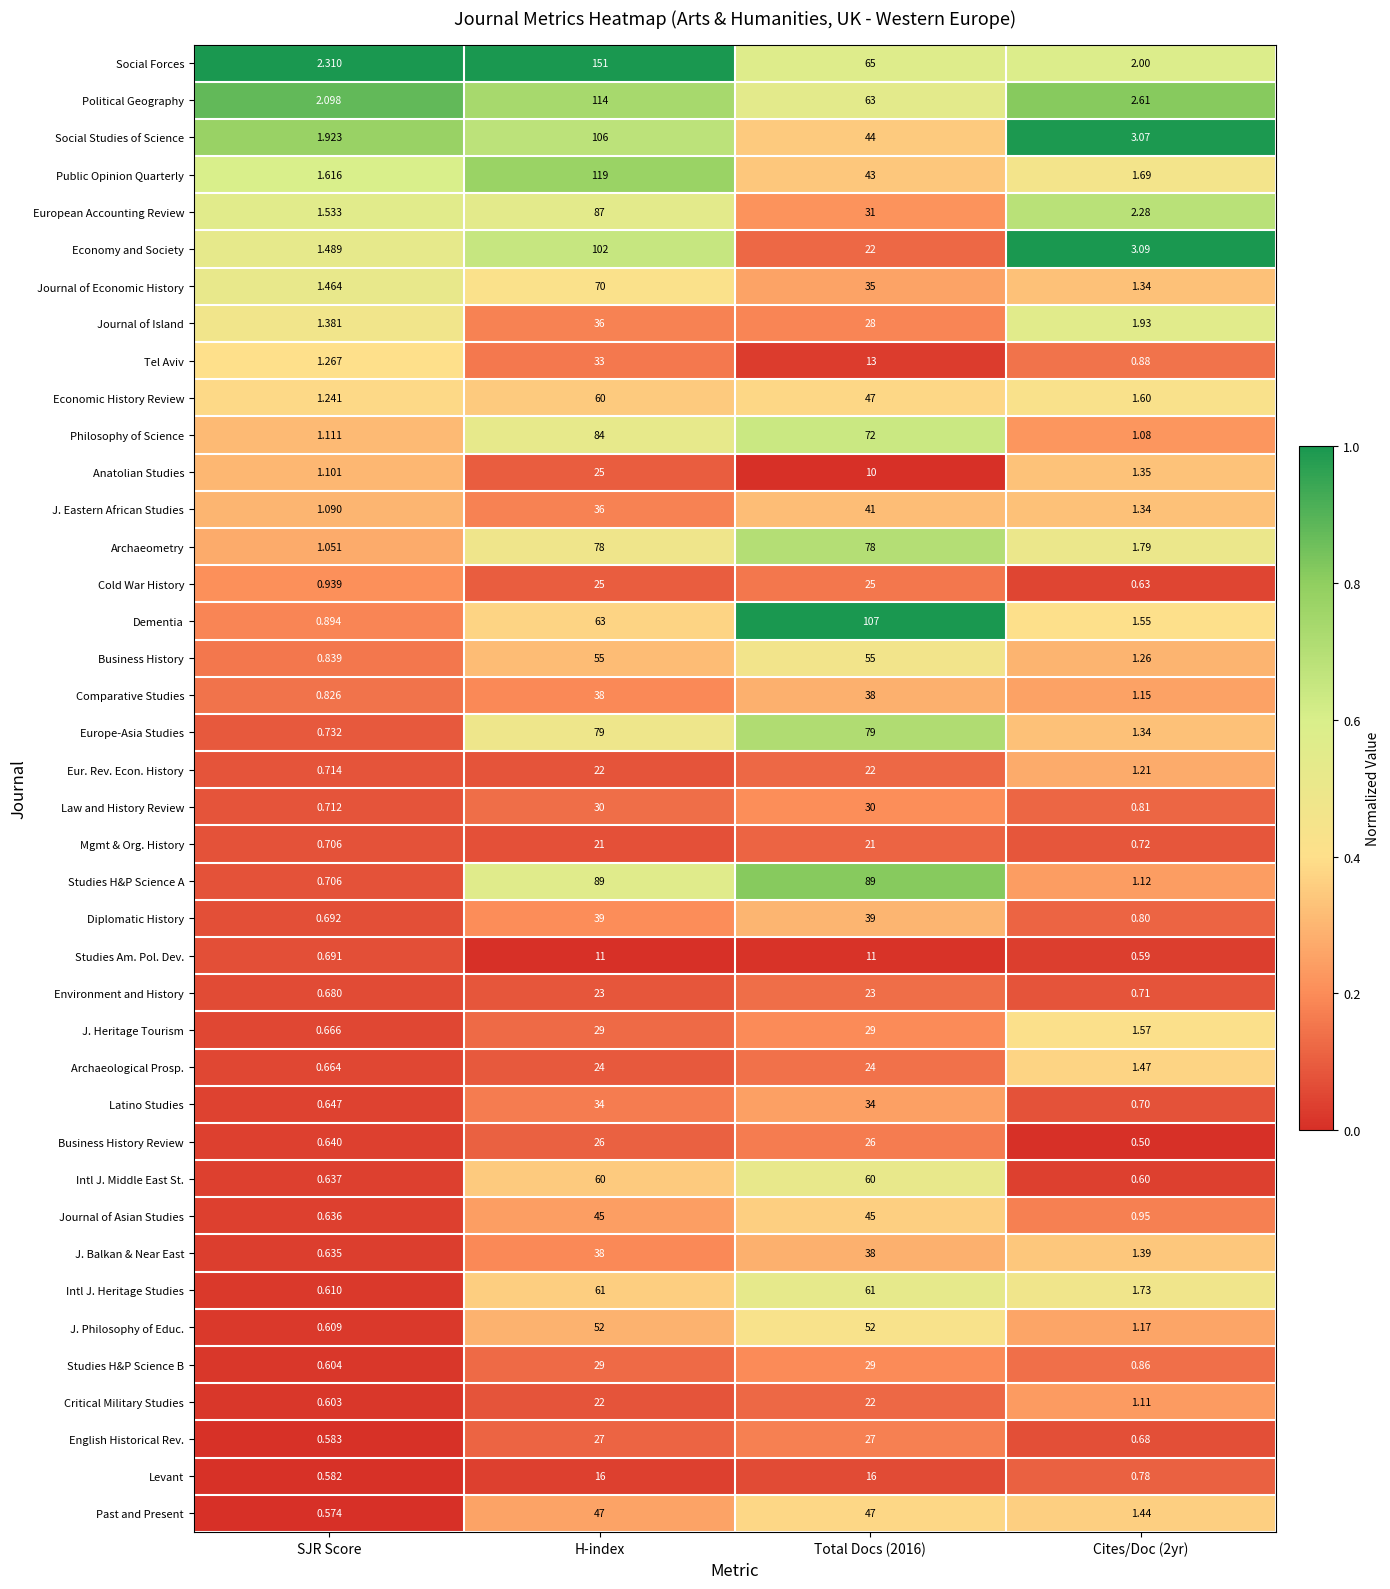

Which series has the largest total across all categories?

Social Forces